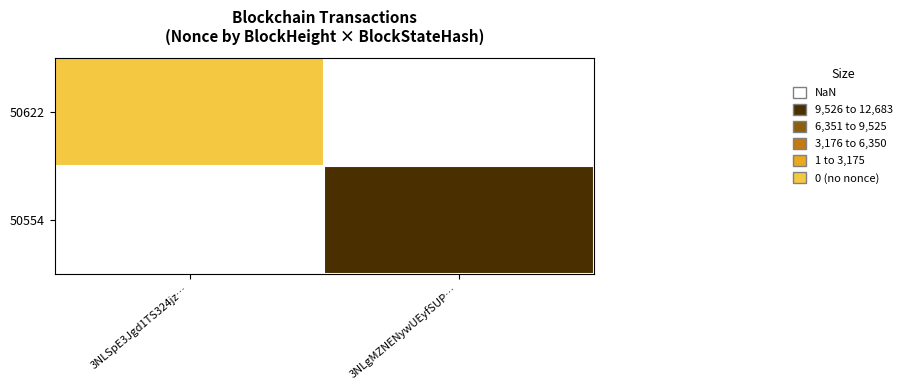

Count the number of categories in the chart.

2